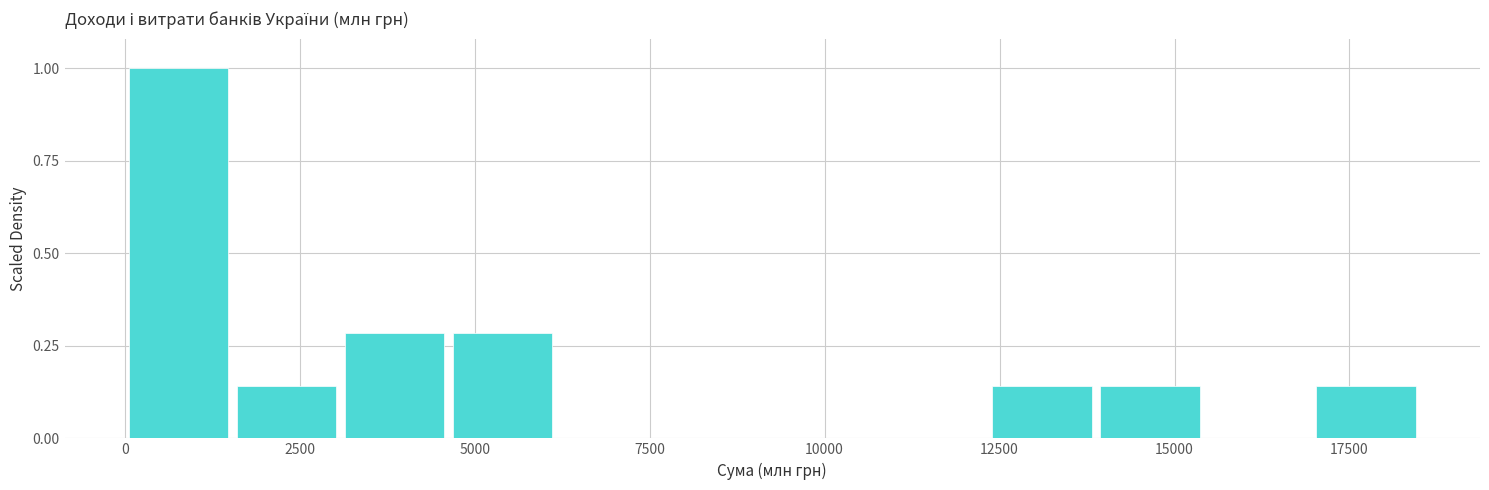

Around what value on the x-axis is the tallest bar? Give the approximate position of its centre, as read against the axis.

1000